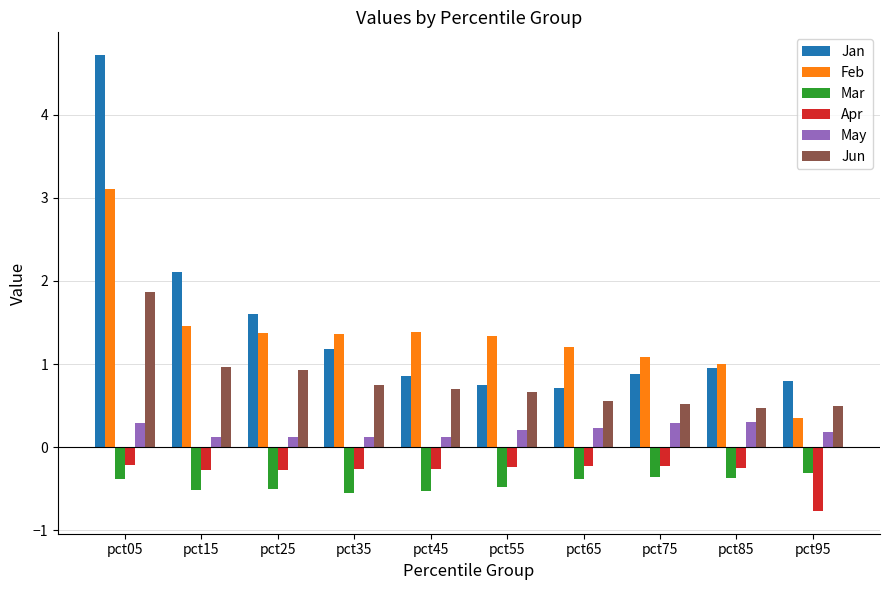

What is the sum of the Jan values at pct05 and pct85?

5.7